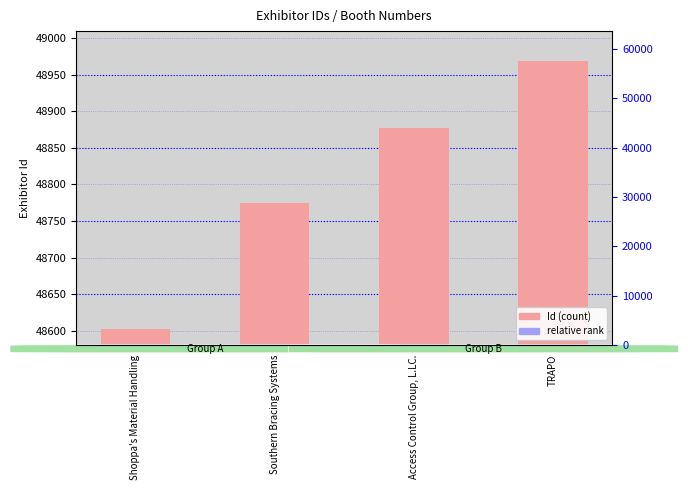

Reading left to right, extract all data points from this chart.

Id: 48602.0	48775.0	48878.0	48969.0
Booth rank: 97.2	97.5	97.8	97.9